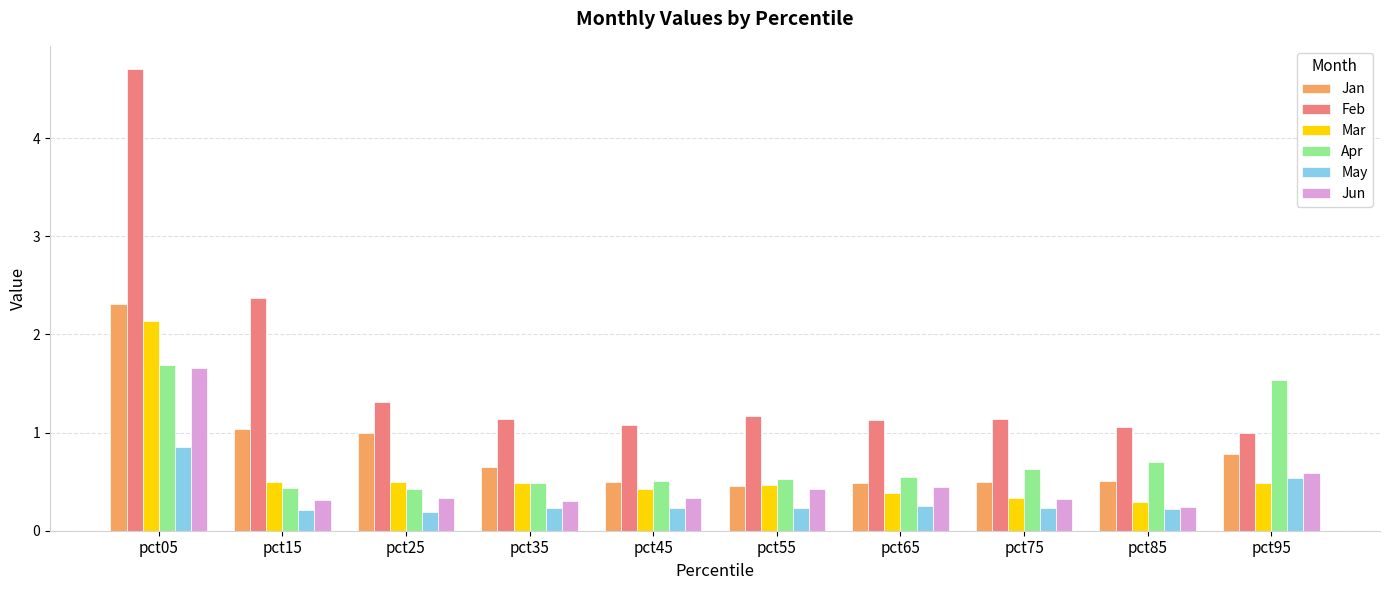

What is the difference between the maximum and minimum values in the Apr series?

1.3